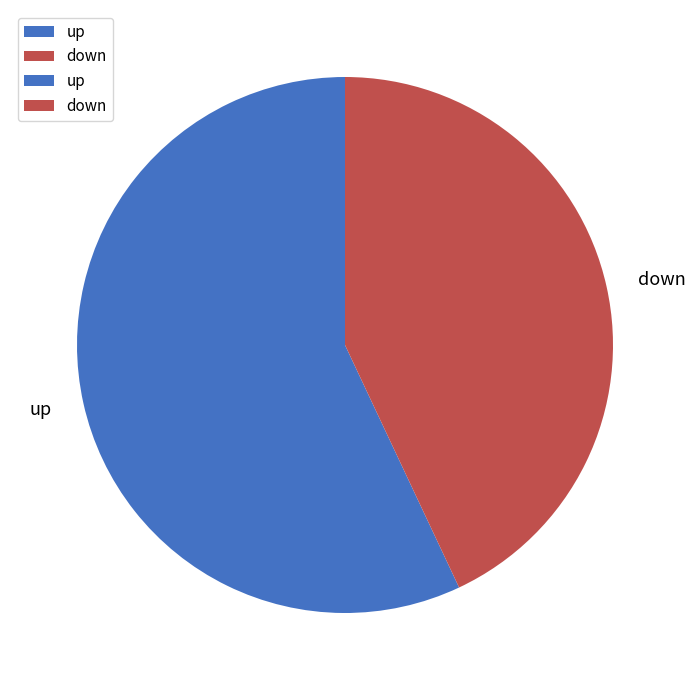

The up slice represents 52% of the pie. True or false?

False